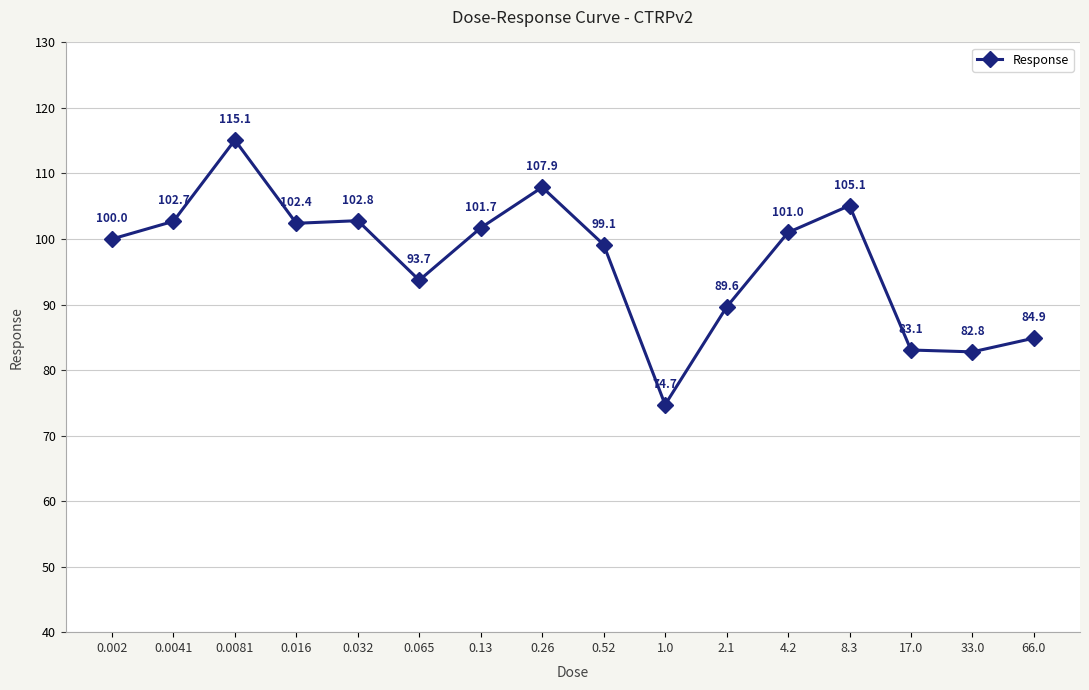

What is the sum of all values?

1546.6